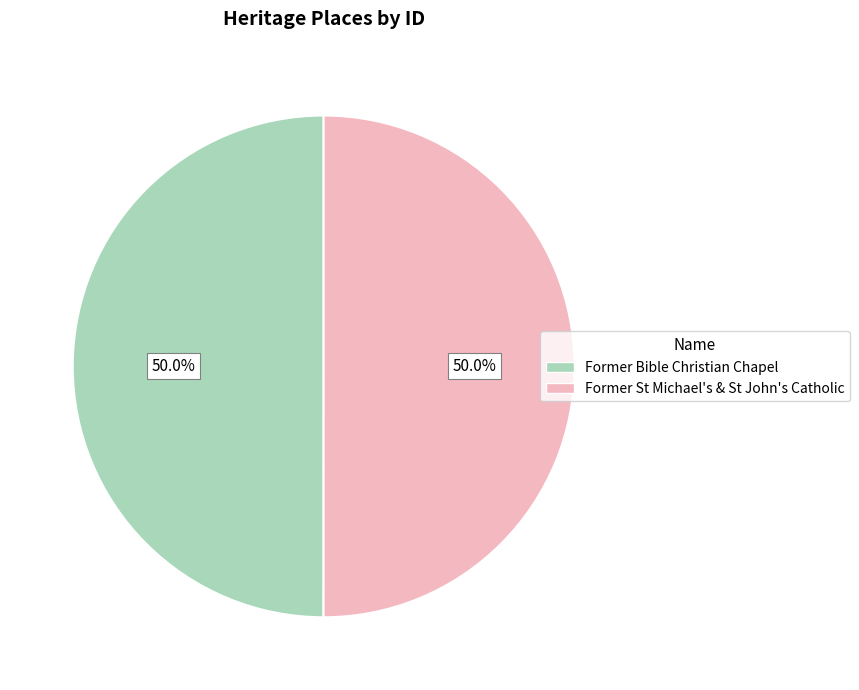

Approximately how many times larger is the value at Former St Michael's & St John's Catholic compared to Former Bible Christian Chapel?

1.0